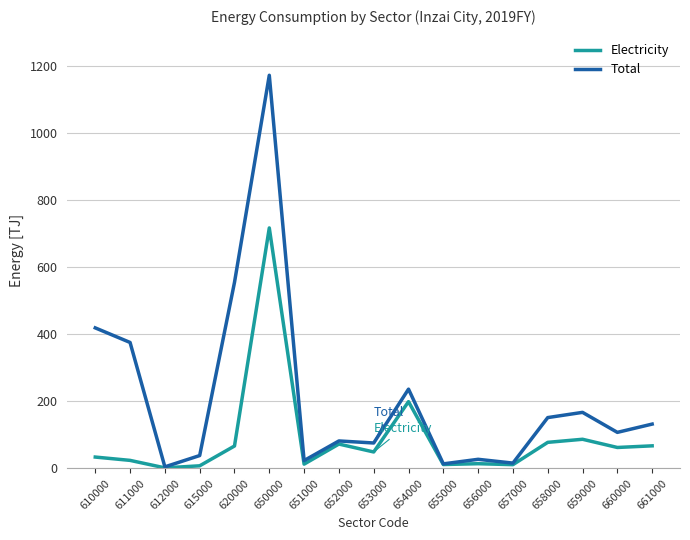

At which label is Electricity closest to 359?

654000